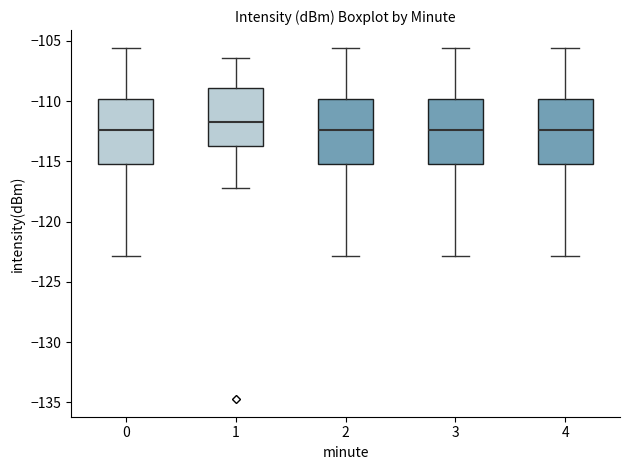

Reading left to right, read every box against the y-axis: the position of its median line, the range the box covers, and the ends of its whiskers. The values are not printed on the chart, so give them approximately, as read against the axis.

0: median -112.5, box -115.0 to -110.0, whiskers -123.0 to -105.5
1: median -111.5, box -113.5 to -109.0, whiskers -117.0 to -106.5
2: median -112.5, box -115.0 to -110.0, whiskers -123.0 to -105.5
3: median -112.5, box -115.0 to -110.0, whiskers -123.0 to -105.5
4: median -112.5, box -115.0 to -110.0, whiskers -123.0 to -105.5